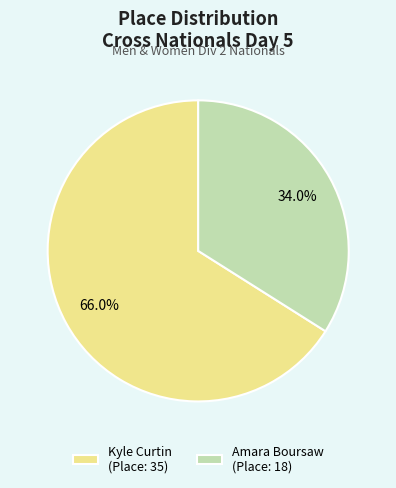

To the nearest percent, what portion does Kyle Curtin represent?

66%